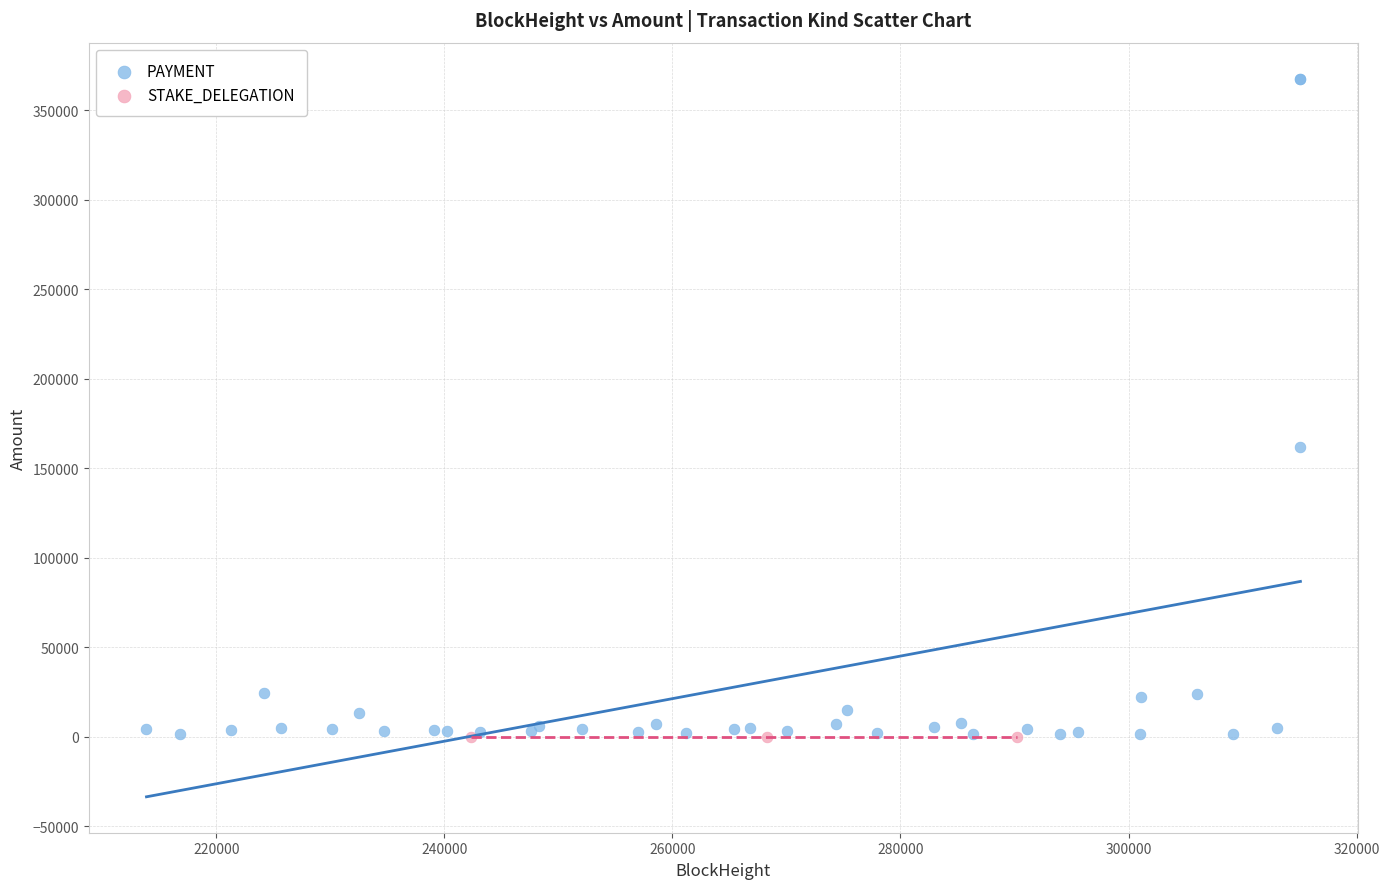

Which series reaches the maximum Y coordinate?

PAYMENT